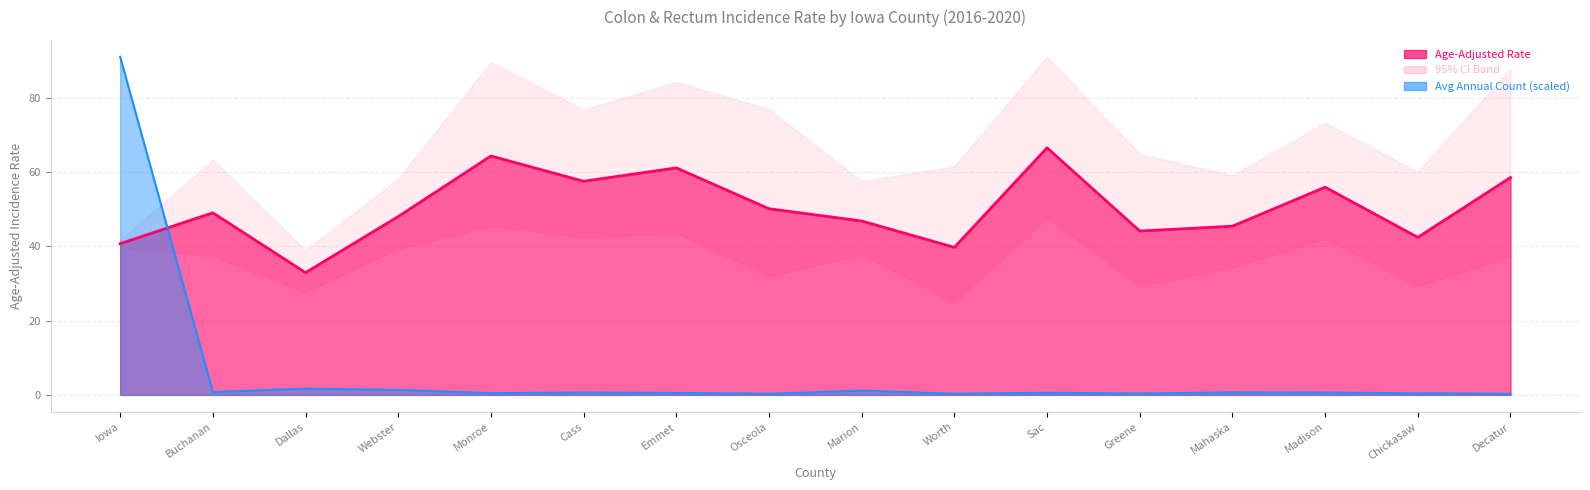

Reading left to right, extract all data points from this chart.

Age-Adjusted Rate: 40.7	49.0	32.9	48.0	64.3	57.5	61.1	50.1	46.8	39.7	66.5	44.1	45.4	55.9	42.4	58.5
Avg Annual Count: 91.0	0.7	1.7	1.3	0.5	0.6	0.5	0.3	1.2	0.3	0.6	0.3	0.7	0.6	0.4	0.3